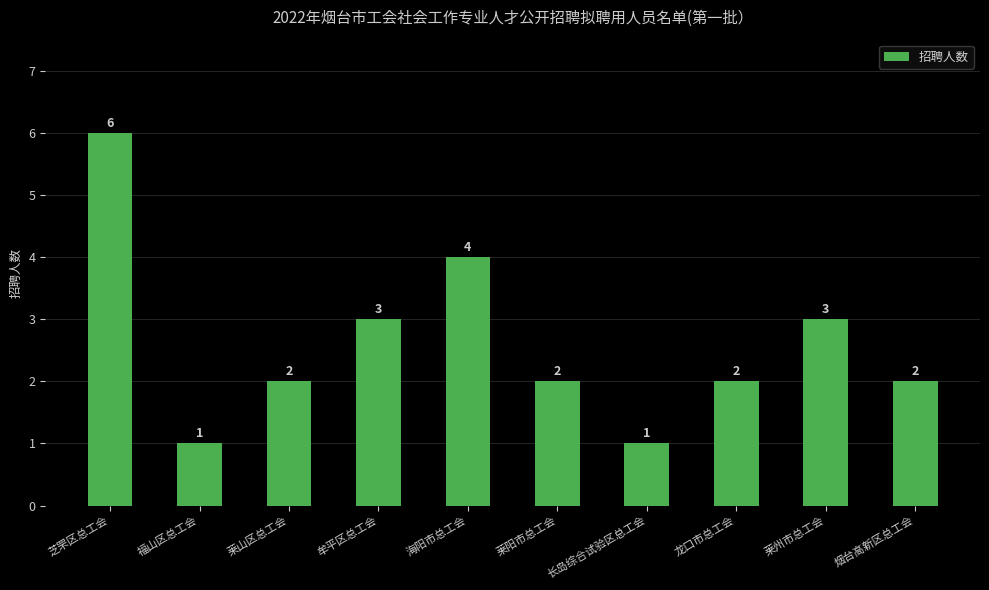

What is the sum of the values at 烟台高新区总工会 and 莱山区总工会?

4